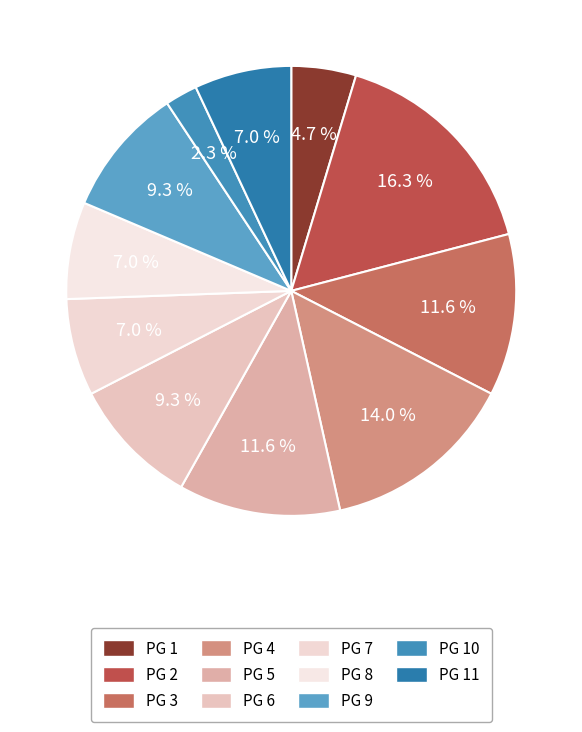

Count the number of slices in the pie.

11